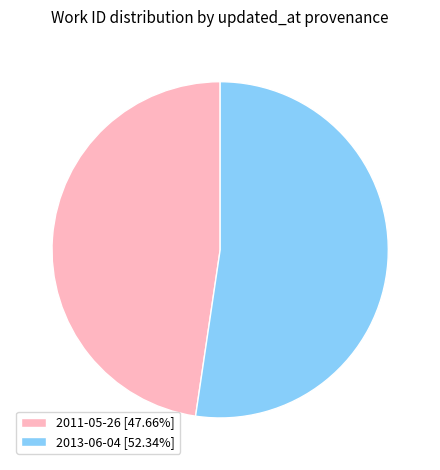

Approximately how many times larger is the value at 2011-05-26 [47.66%] compared to 2013-06-04 [52.34%]?

0.9